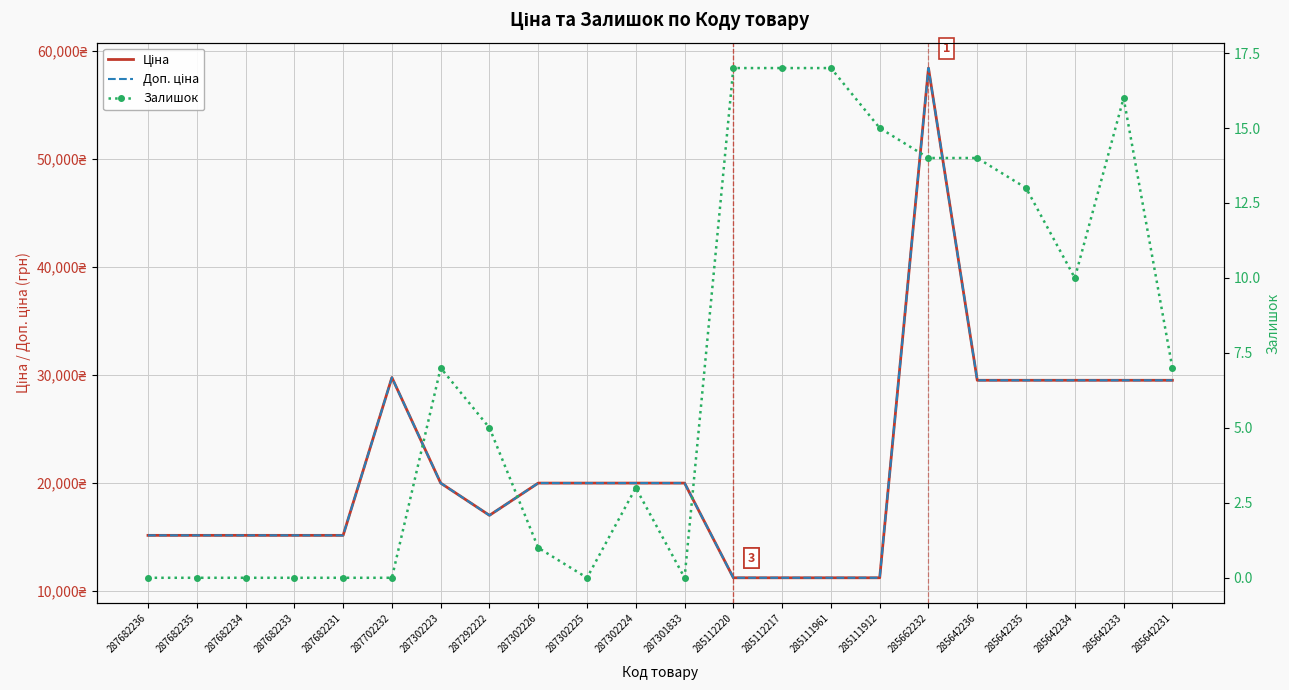

Rank the series by their maximum value, from highest to lowest.

Ціна, Доп. ціна, Залишок